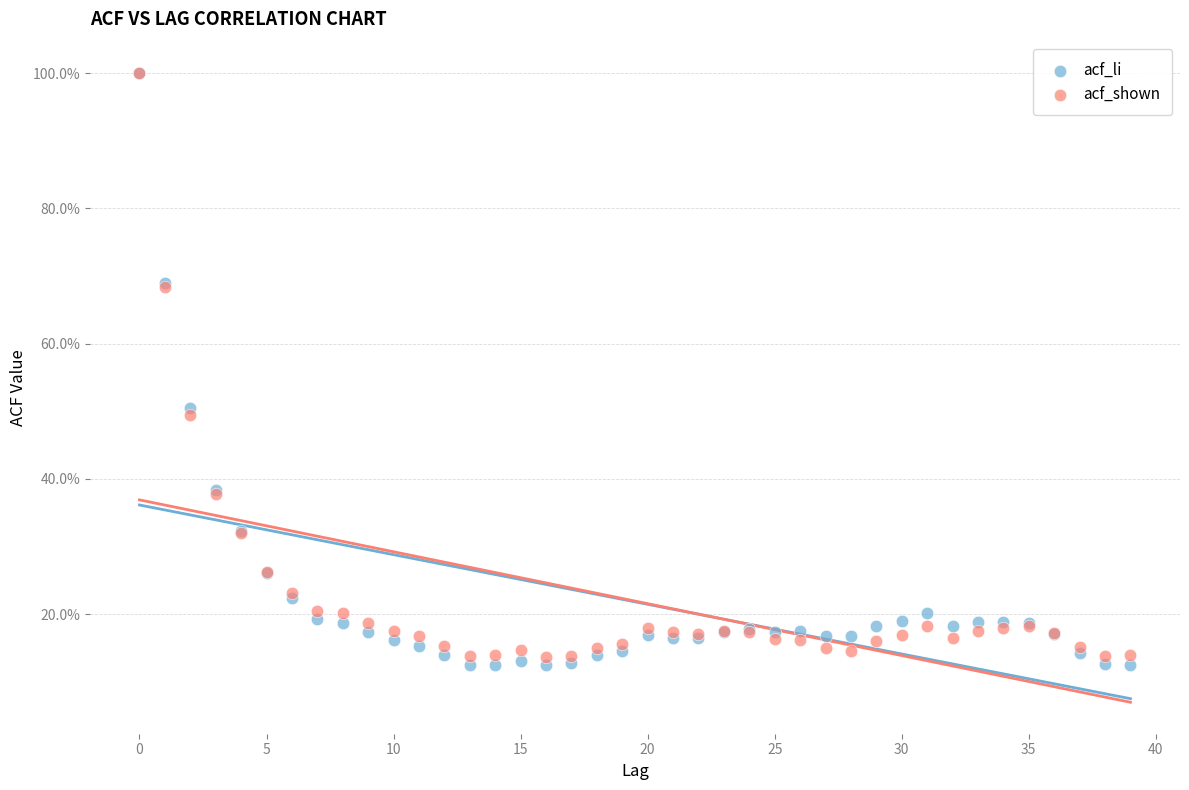

Which series has the widest spread of Y values?

acf_li